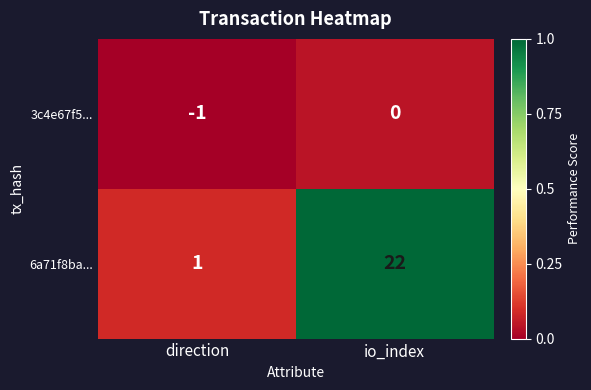

At which label is 6a71f8ba... closest to 11?

direction